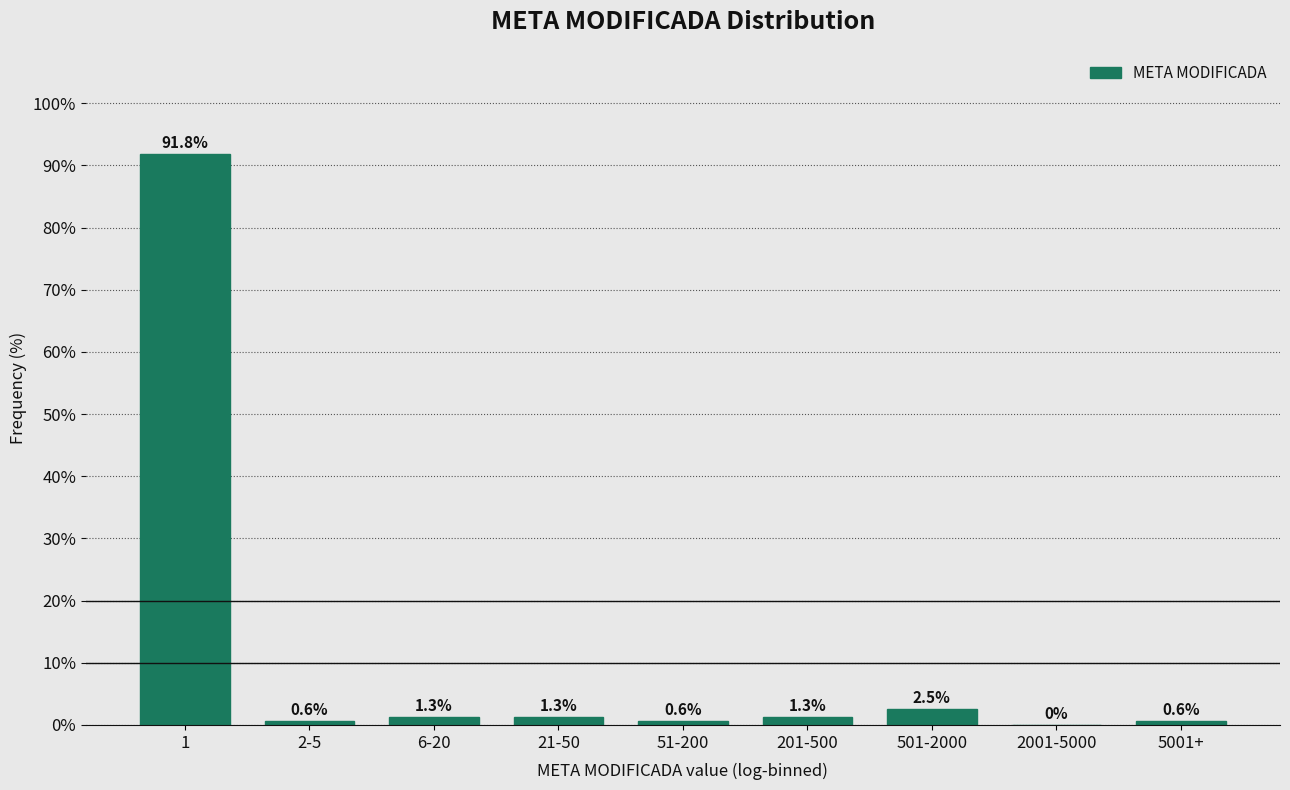

Reading left to right, extract all data points from this chart.

1=91.8	2-5=0.6	6-20=1.3	21-50=1.3	51-200=0.6	201-500=1.3	501-2000=2.5	2001-5000=0.0	5001+=0.6